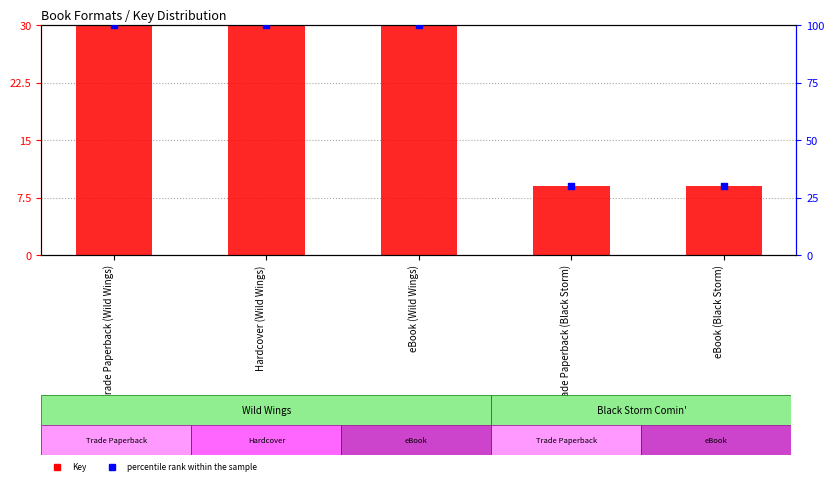

At which category is the sum across all series the highest?

Trade Paperback (Wild Wings)